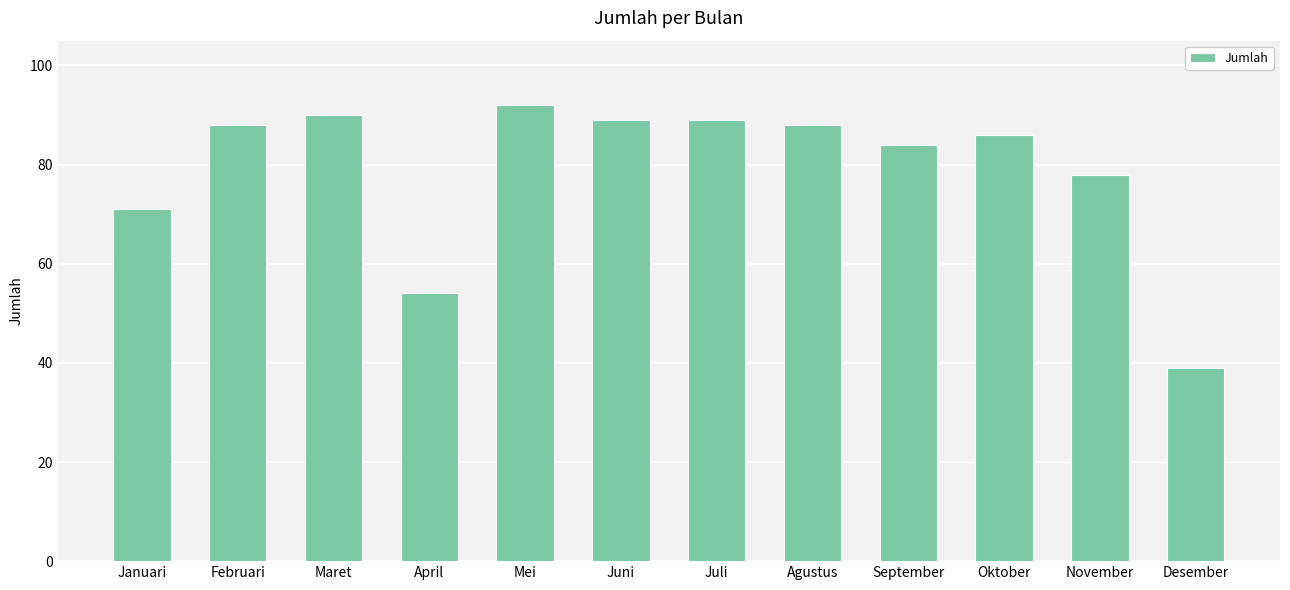

What is the sum of all values?

948